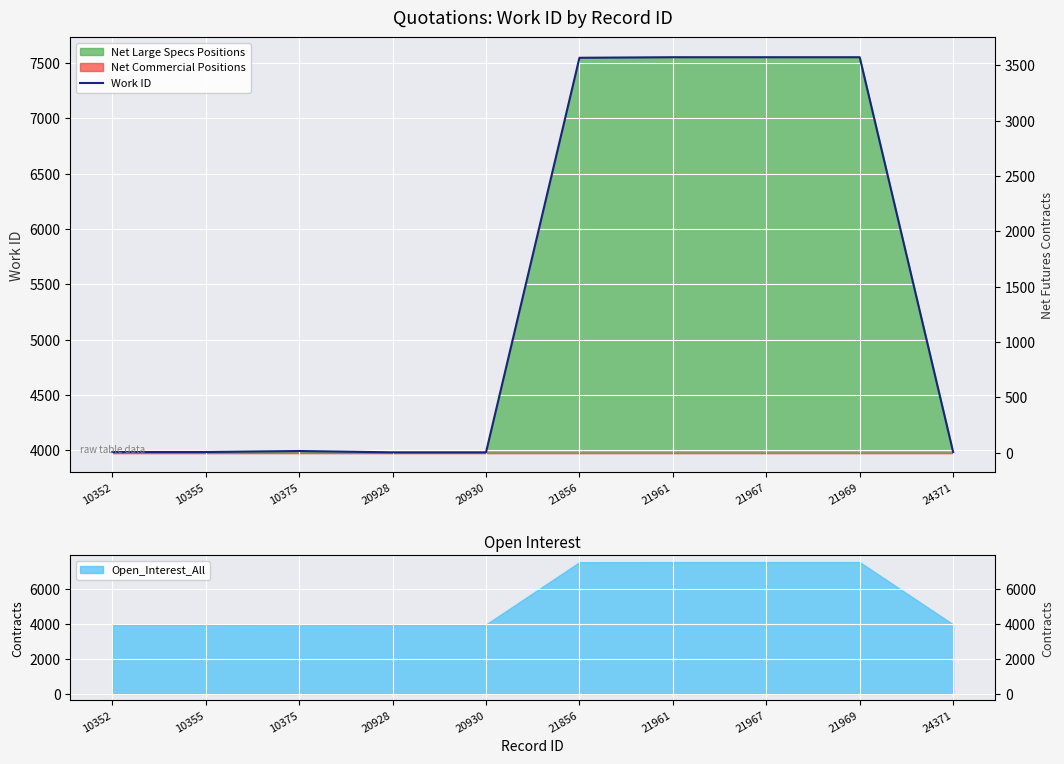

True or false: the data shows 3995 at 10375.

True